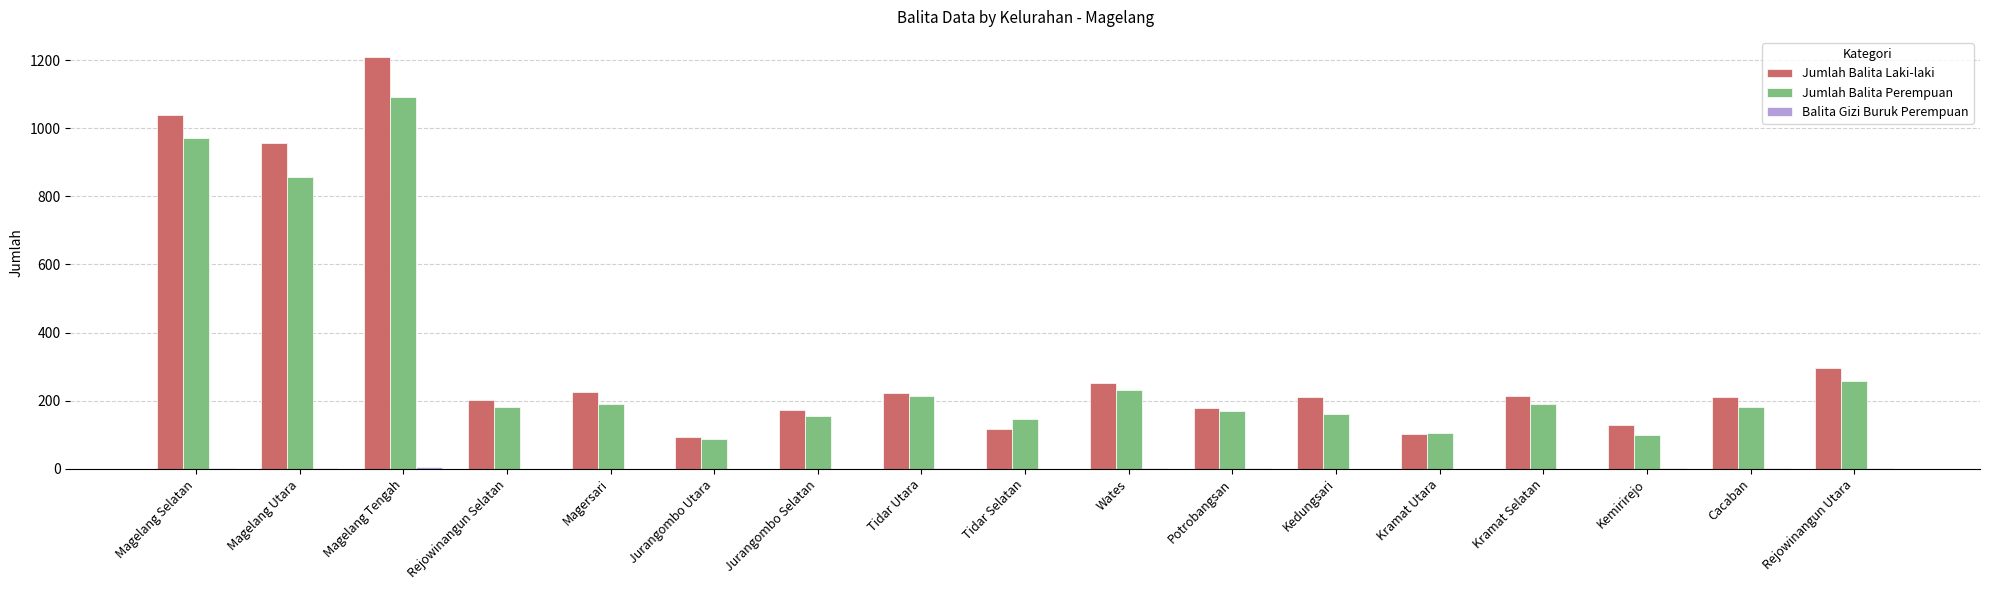

How many data points does each series have?

17